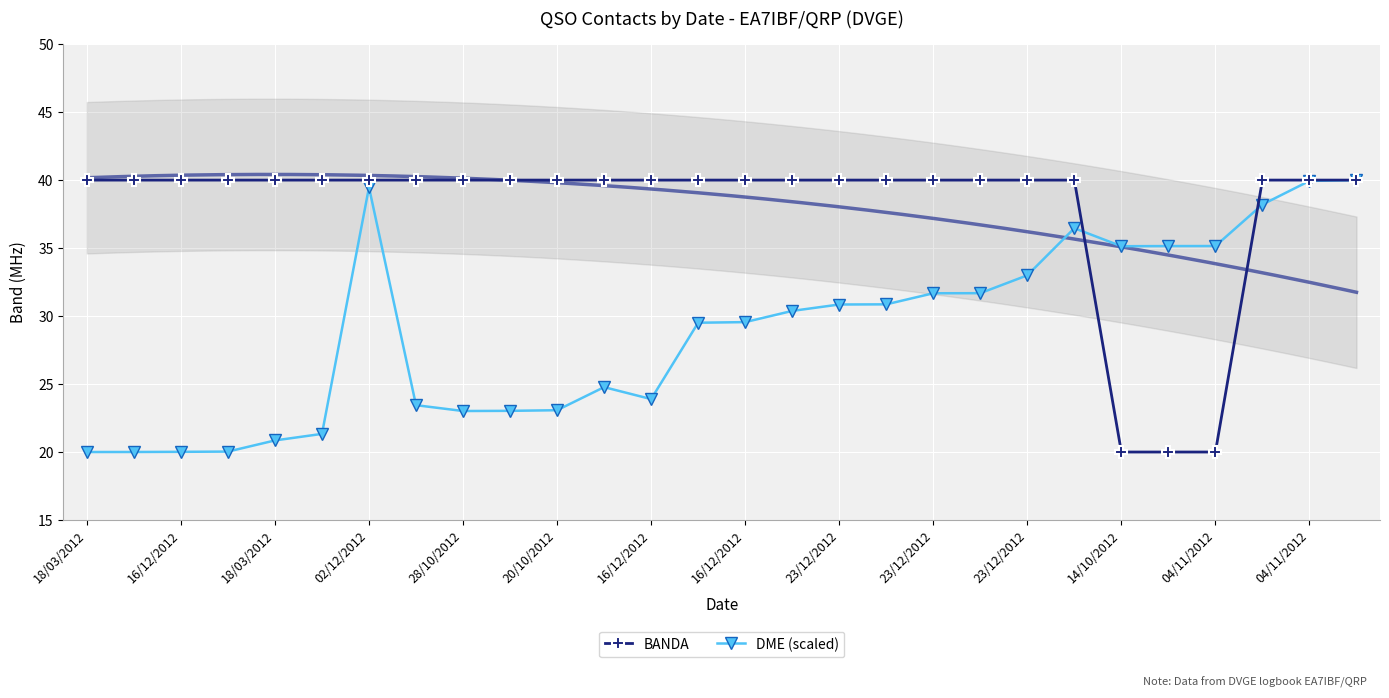

Between which two adjacent categories do DME (scaled) and BANDA first intersect?

21 and 22